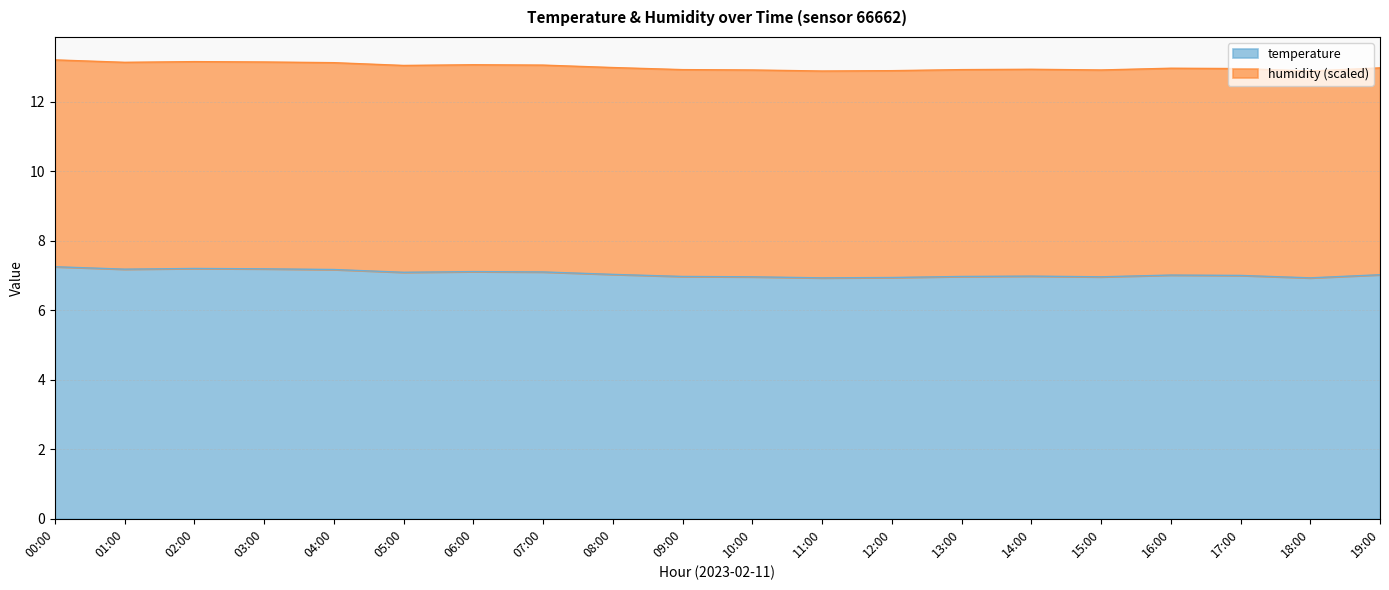

What is the difference between the maximum and minimum values in the temperature series?

0.3